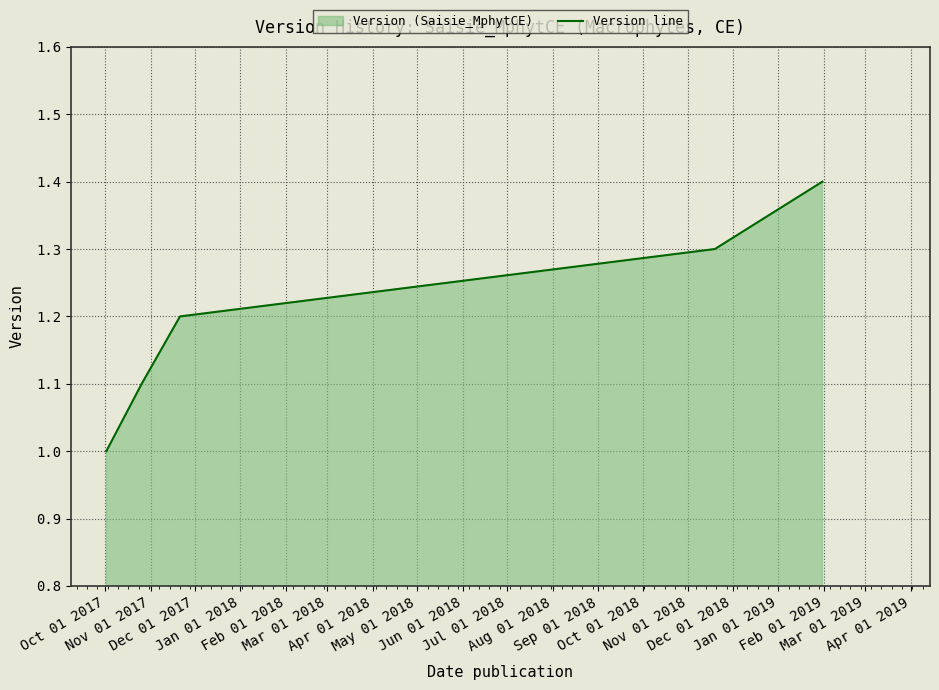

True or false: the data has more than 1 interior local peaks.

False